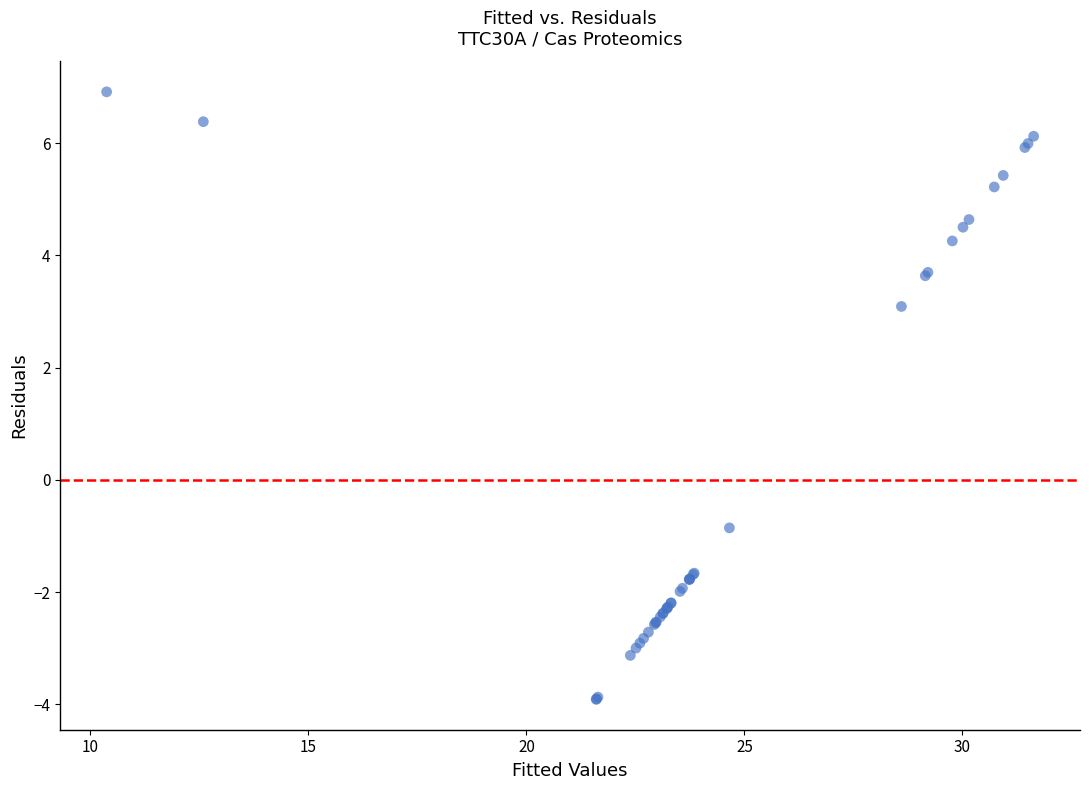

What Y value in the scatter plot is closest to 1?

-0.9